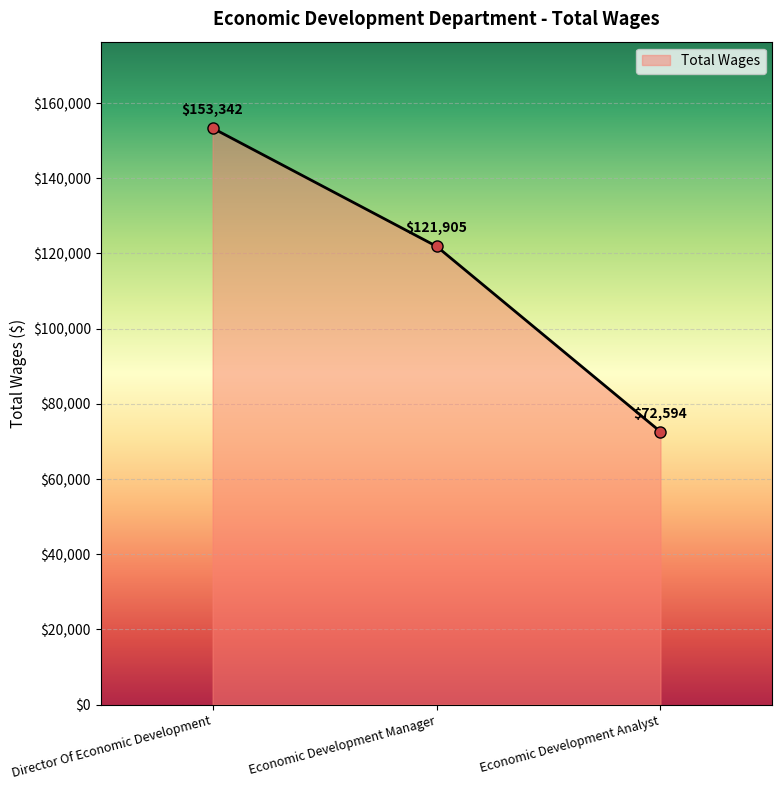

What is the label of the 1st point from the left?

Director Of Economic Development